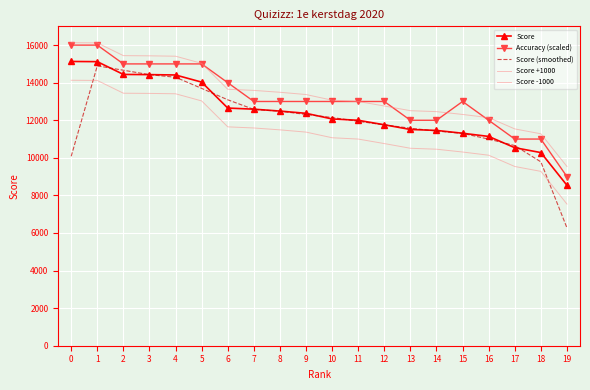

What is the lowest value of the Score series?

8540.0